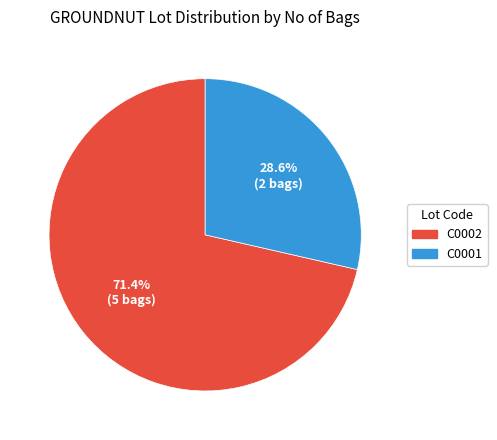

Combined, do C0002 and C0001 account for over 50%?

Yes